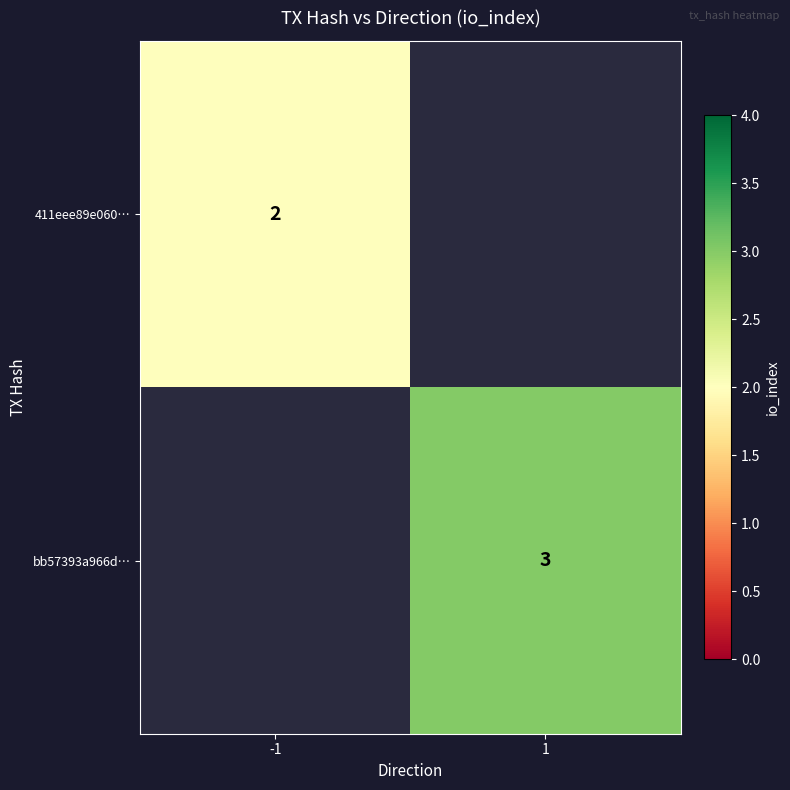

True or false: bb57393a966d… has a value of 1.6 at 1.

False